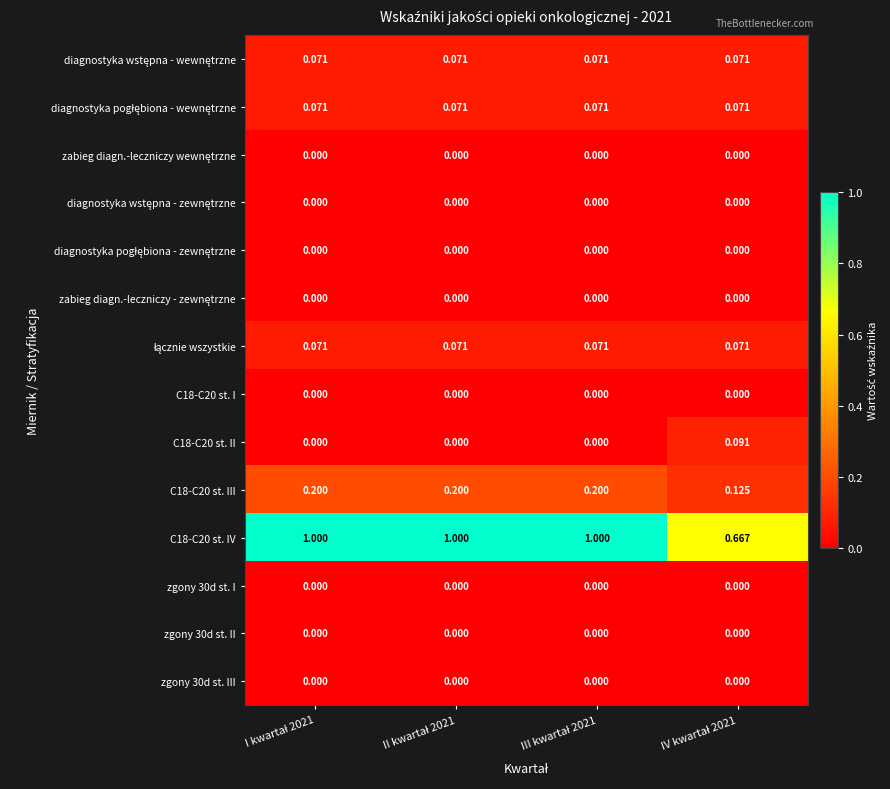

Which label corresponds to the largest value in the chart?

I kwartał 2021